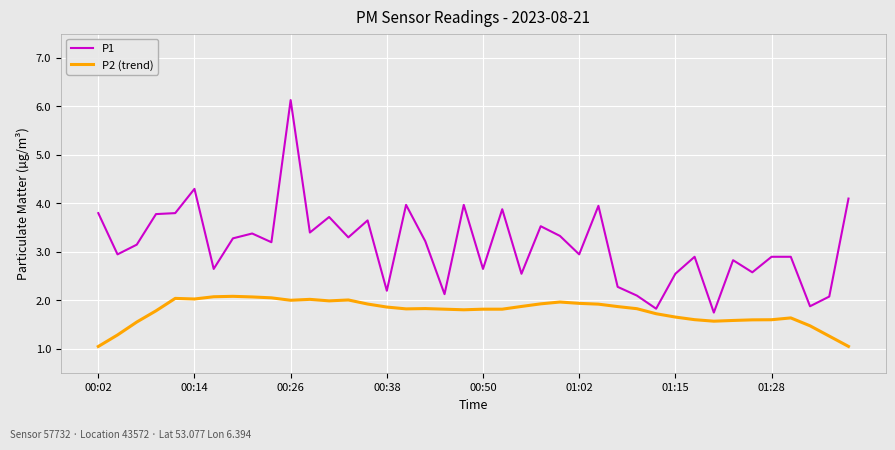

Which series has the largest total across all categories?

P1